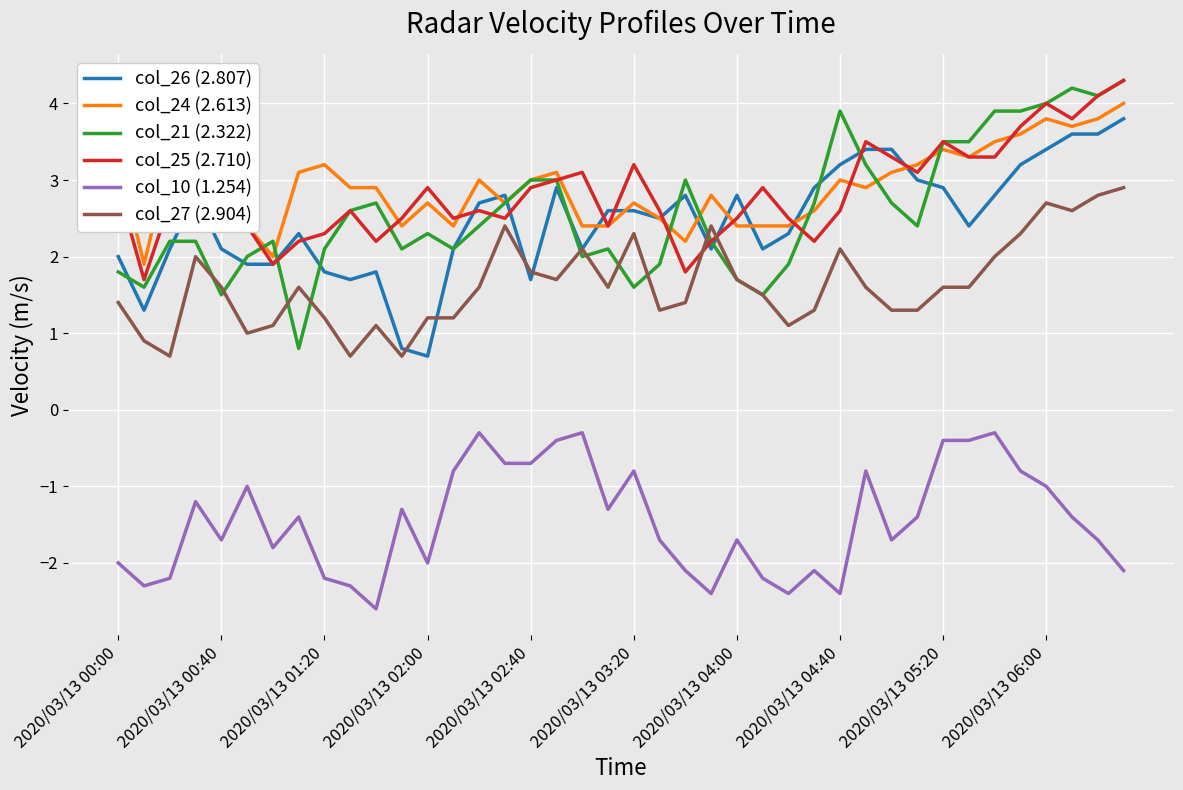

Which series has the largest range (max minus min)?

col_21 (2.322)